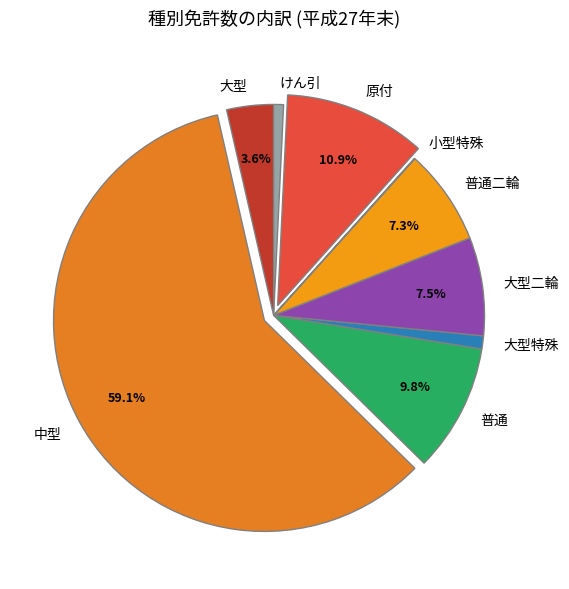

To the nearest percent, what is the combined percentage of 大型 and けん引?

4%